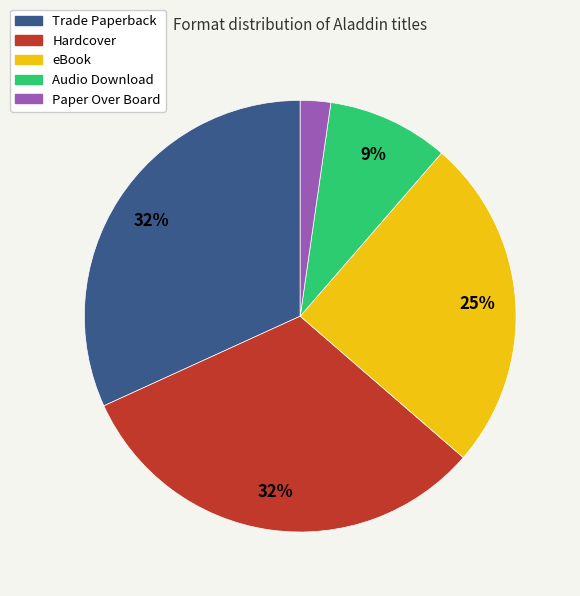

Approximately how many times larger is the value at eBook compared to Trade Paperback?

0.8